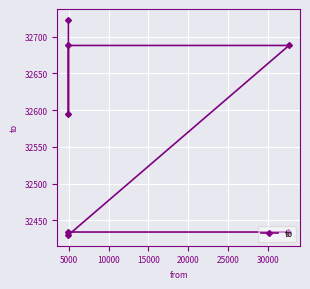

Between 15000 and 5000, which is larger?

15000